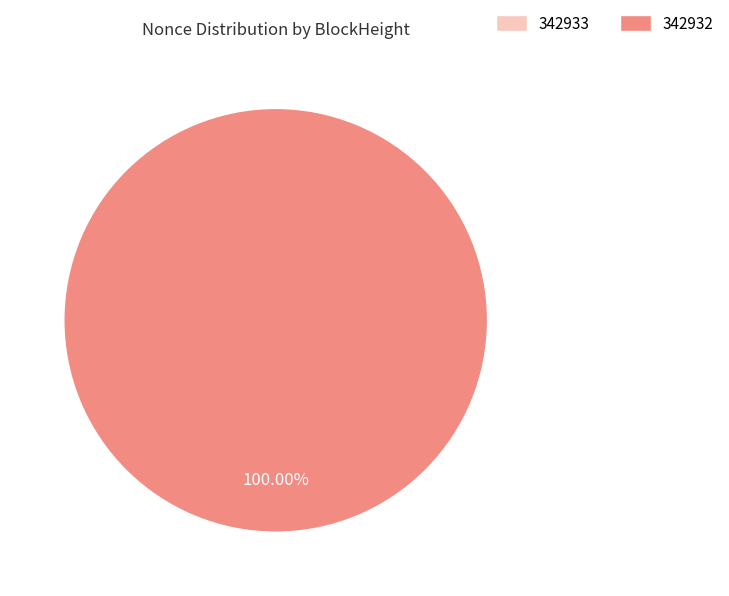

To the nearest percent, what is the difference between the 342933 and 342932 slice percentages?

100%